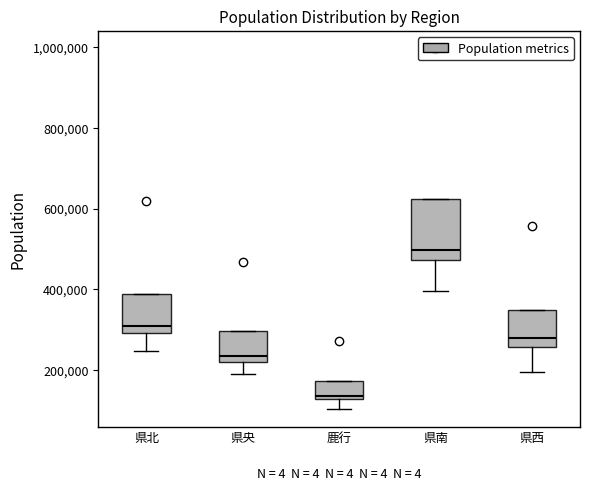

Which box has the highest median line?

県南